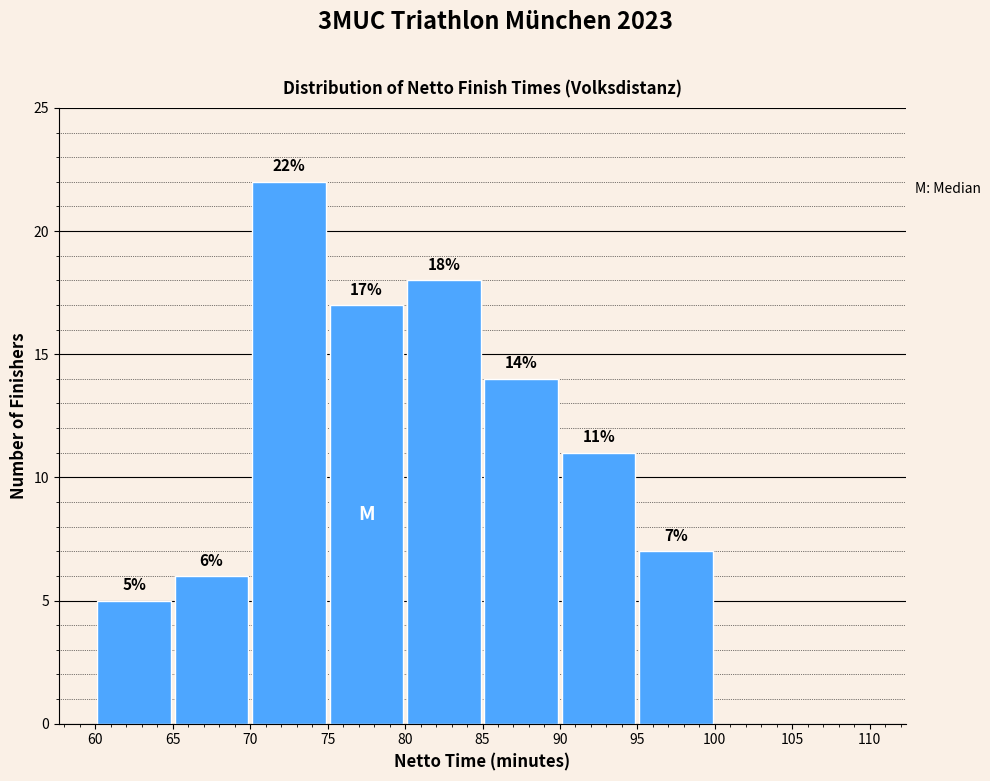

Which range on the x-axis has the tallest bar?

70 to 75